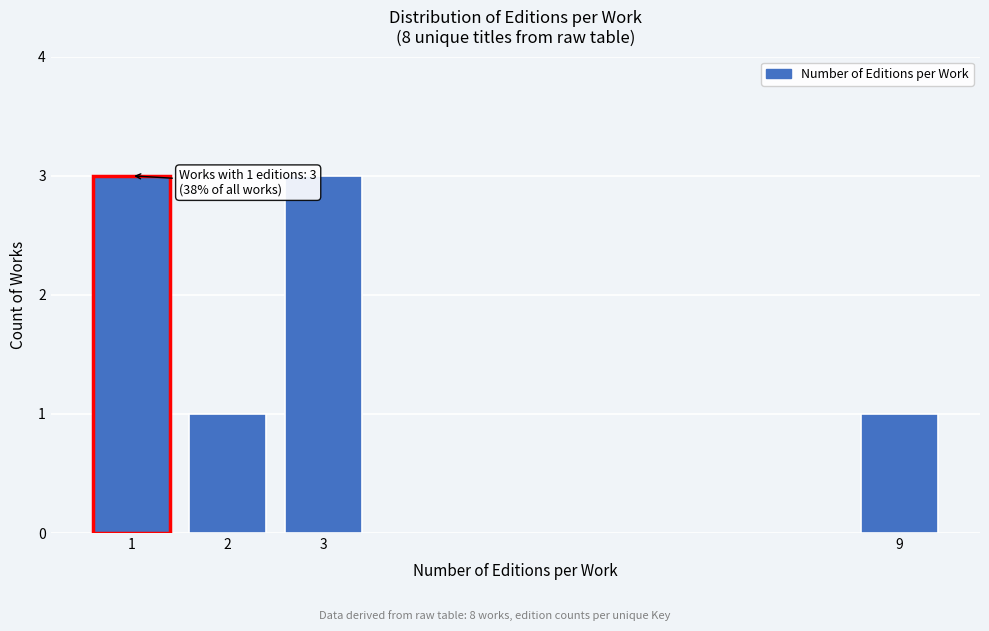

Reading left to right, transcribe all the data shown in this chart.

1=3	2=1	3=3	9=1